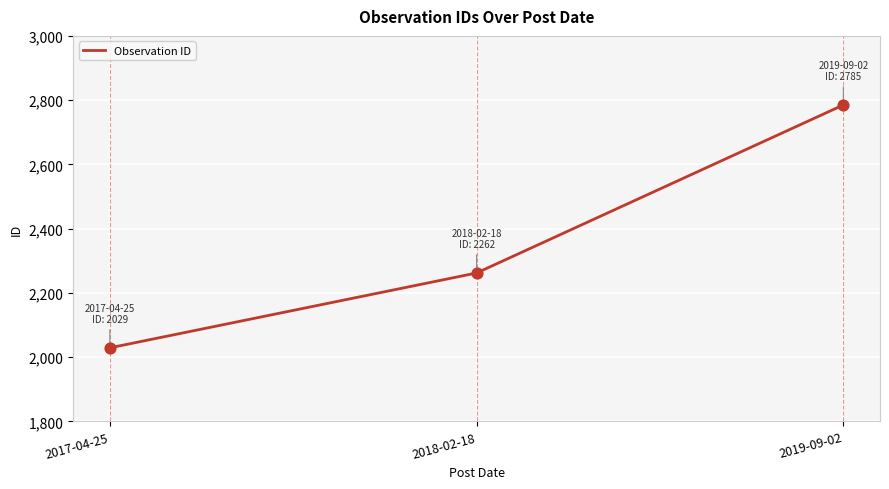

What is the change in value from 2017-04-25 to 2018-02-18?

+233